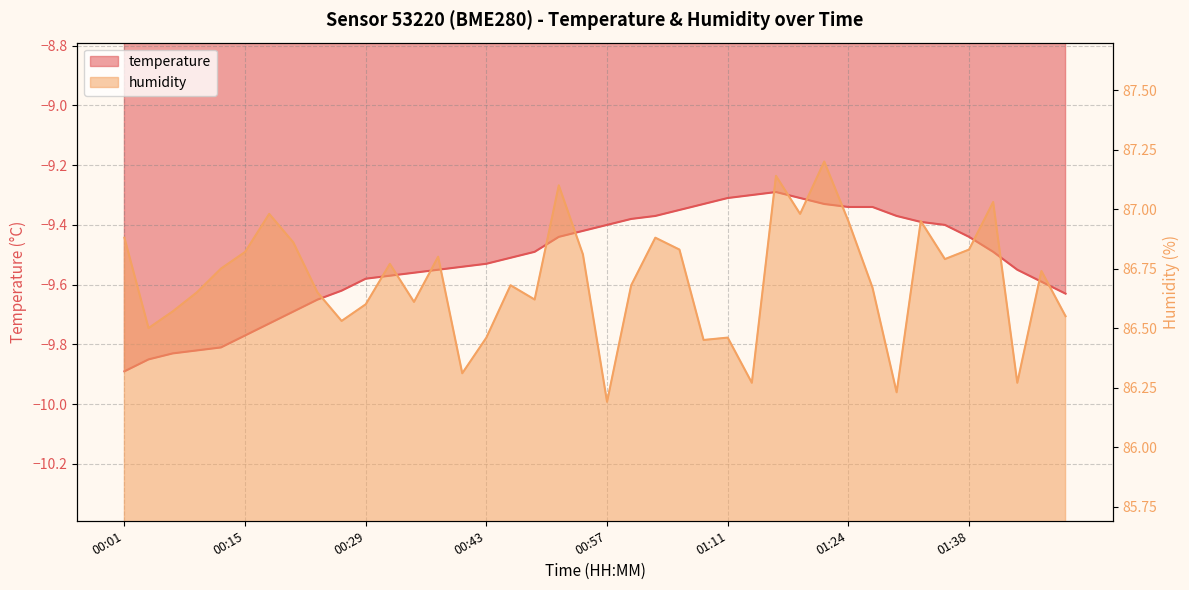

Where is the first local maximum for humidity?

00:18